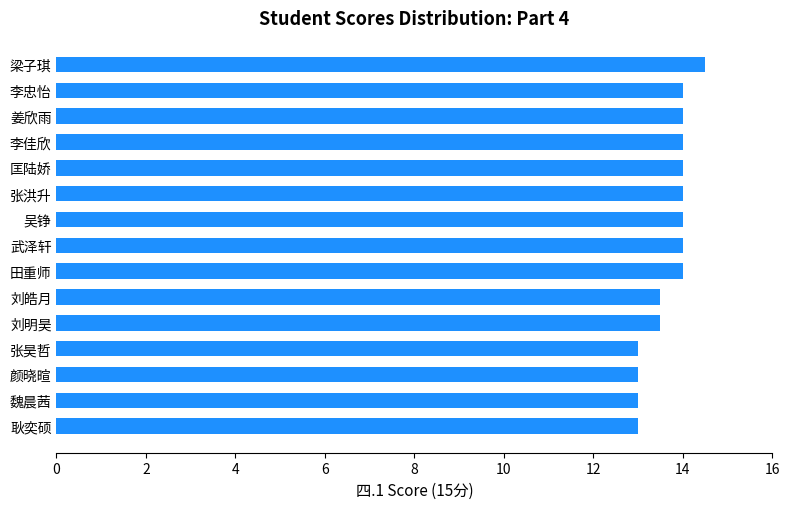

Which category has the highest value across all series?

梁子琪